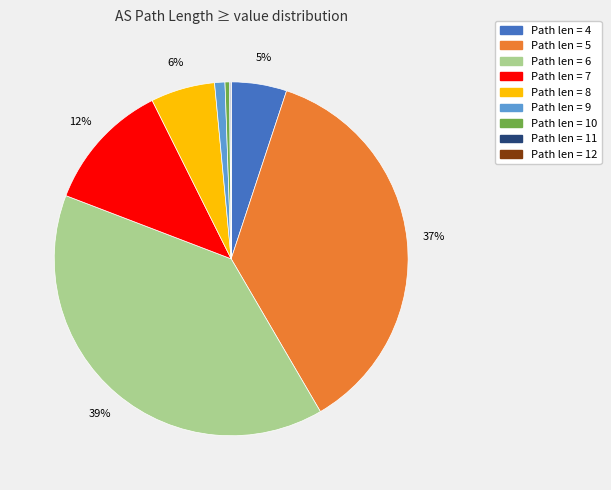

Does any single category account for the majority?

No